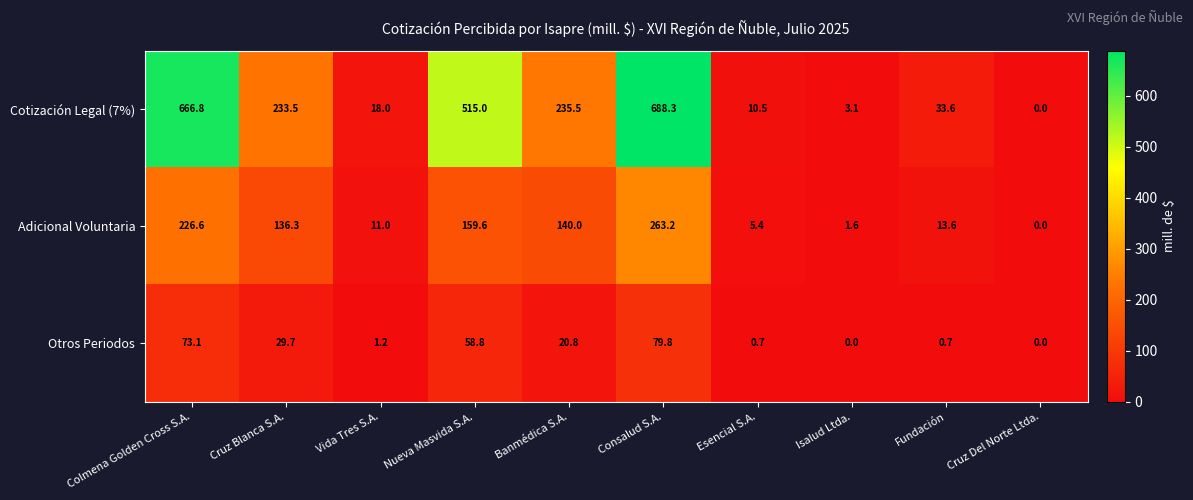

Rank the series by their maximum value, from highest to lowest.

Cotización Legal (7%), Adicional Voluntaria, Otros Periodos